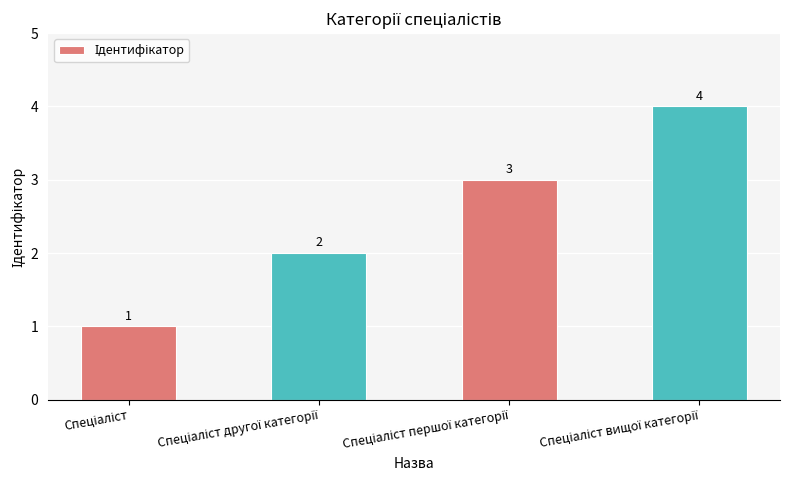

What is the value of the 3rd bar from the left?

3